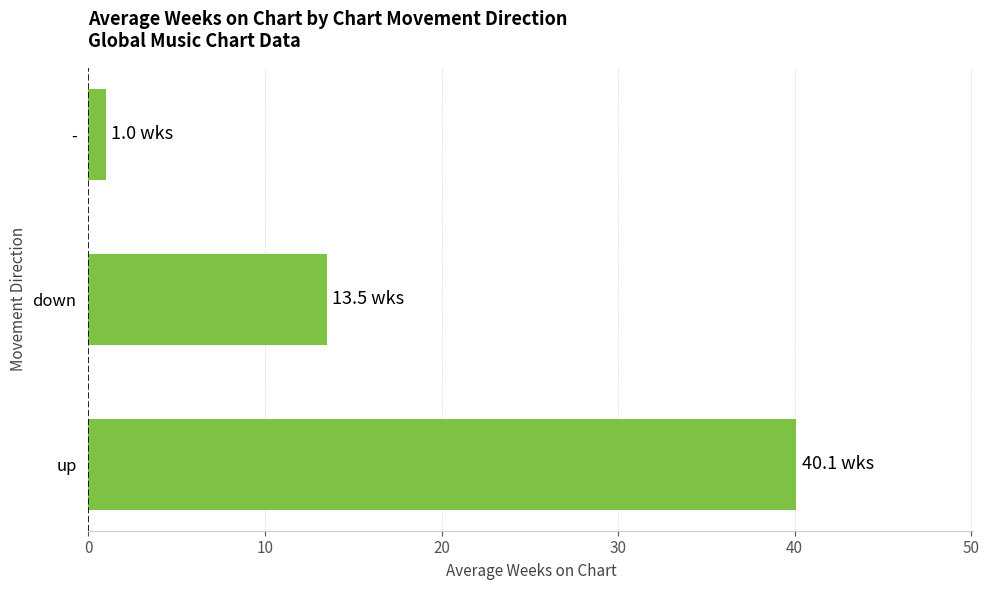

How many bars are there in total?

3